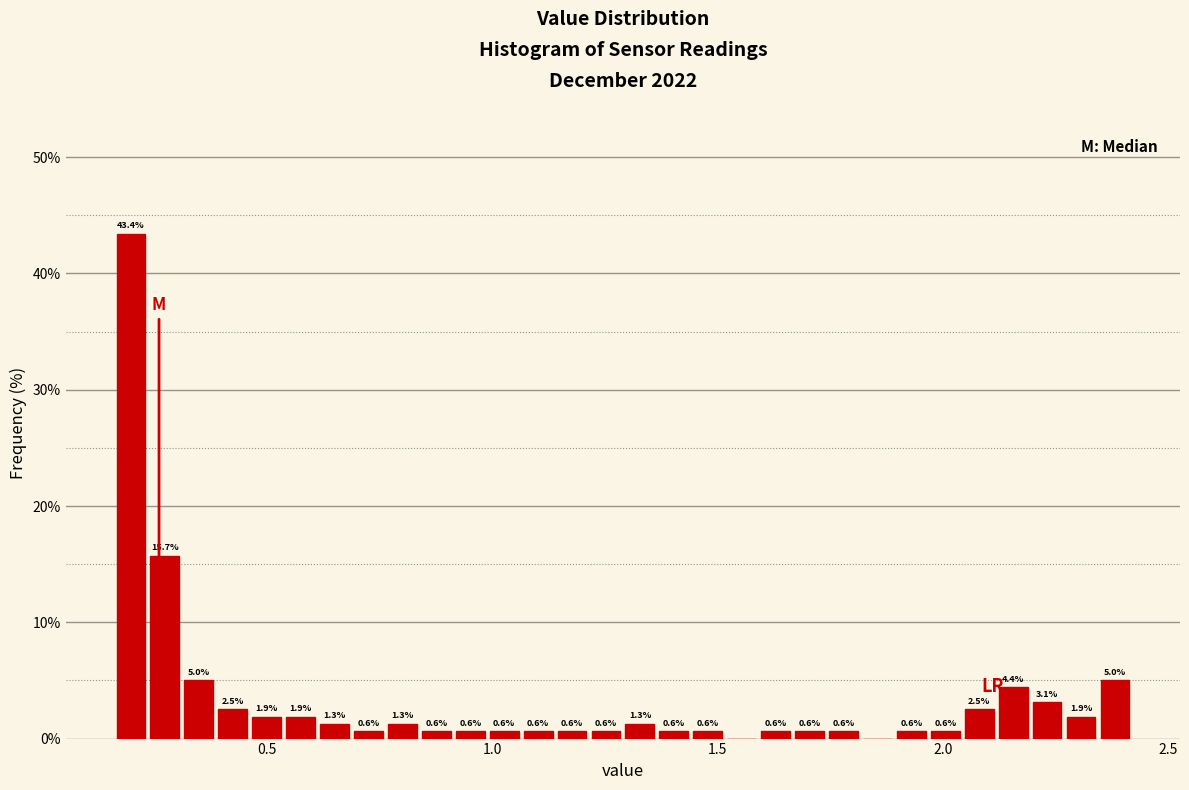

Around what value on the x-axis is the tallest bar? Give the approximate position of its centre, as read against the axis.

0.20